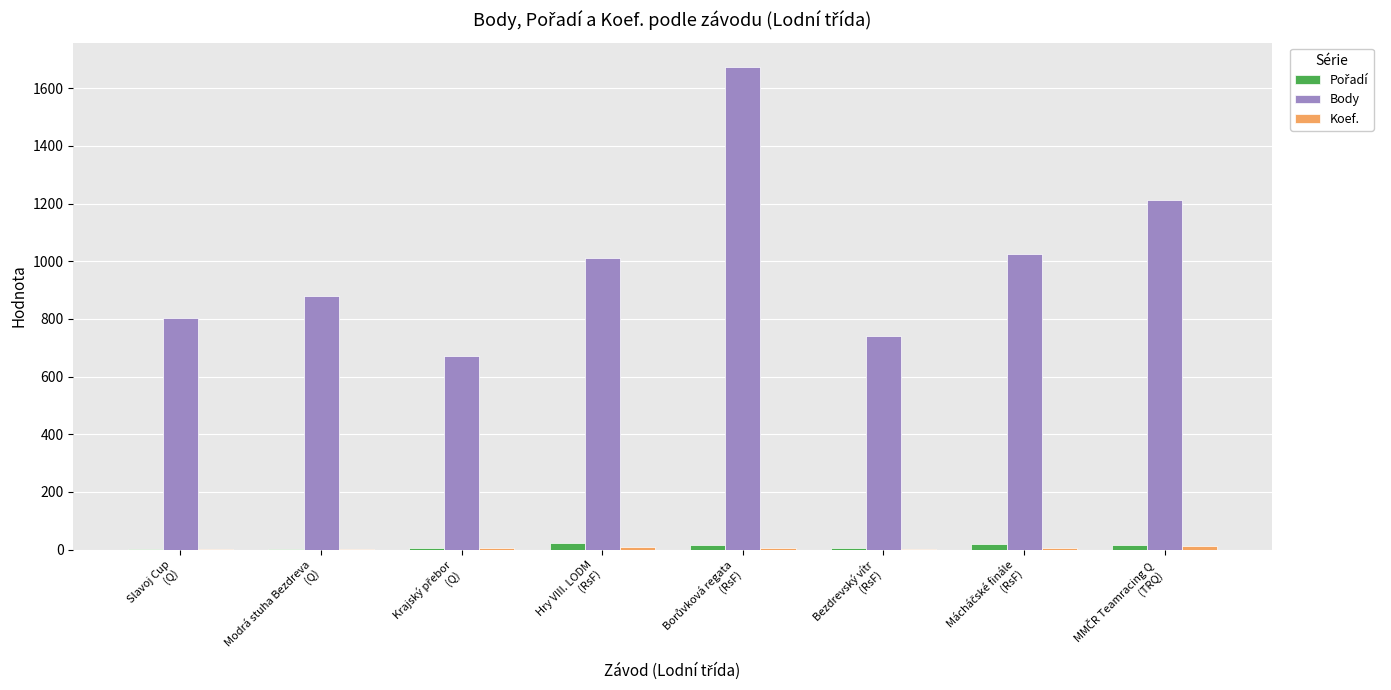

What is the maximum value for Body?

1675